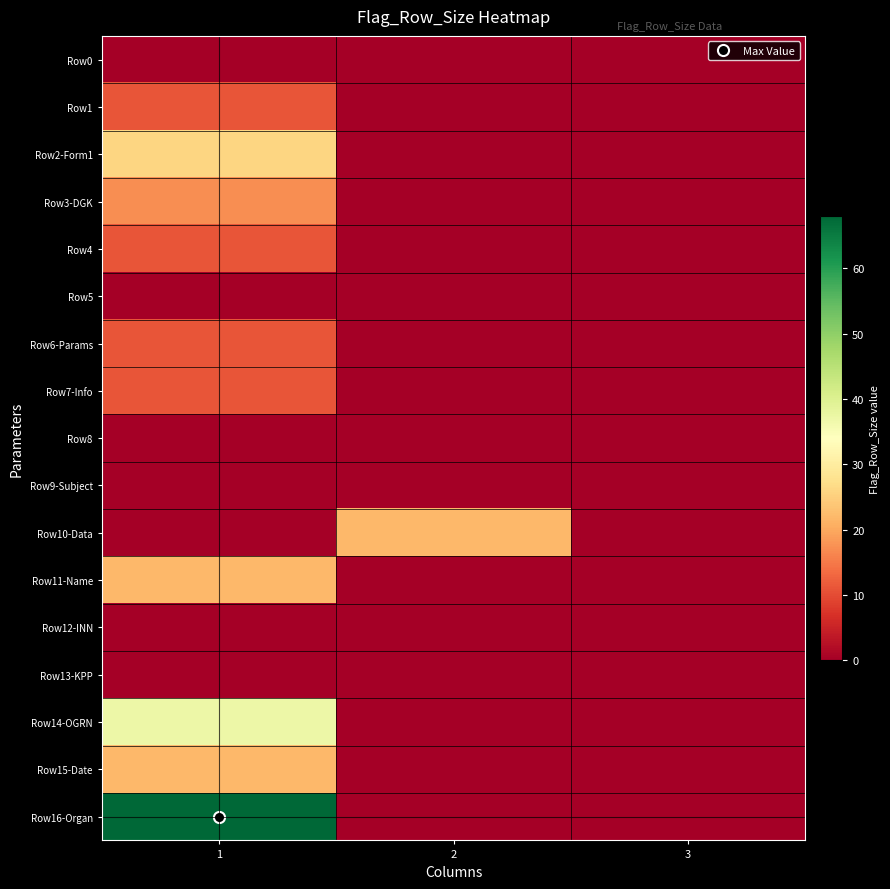

Between 1 and 2, which series saw the biggest shift?

Row16-Organ